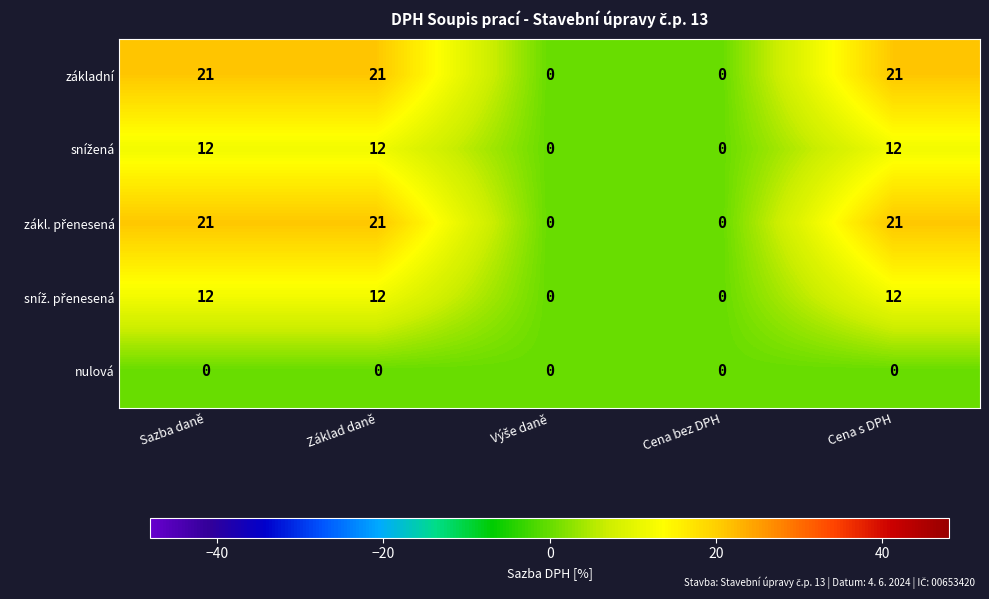

What is the spread (max minus min) of values at Cena s DPH?

21